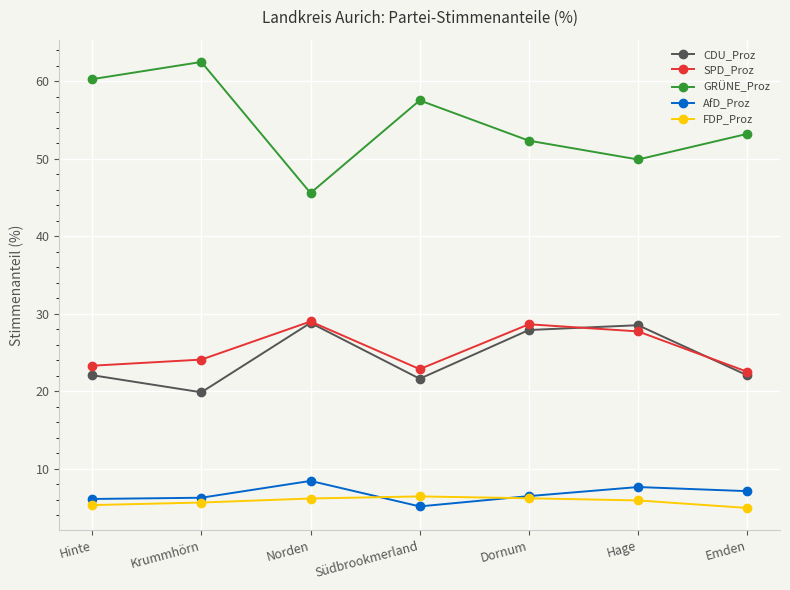

At which label is GRÜNE_Proz closest to 54?

Emden